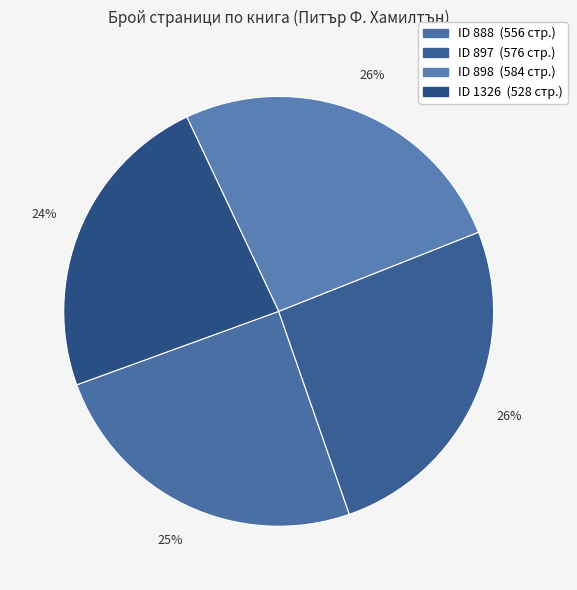

How many slices are in this pie chart?

4